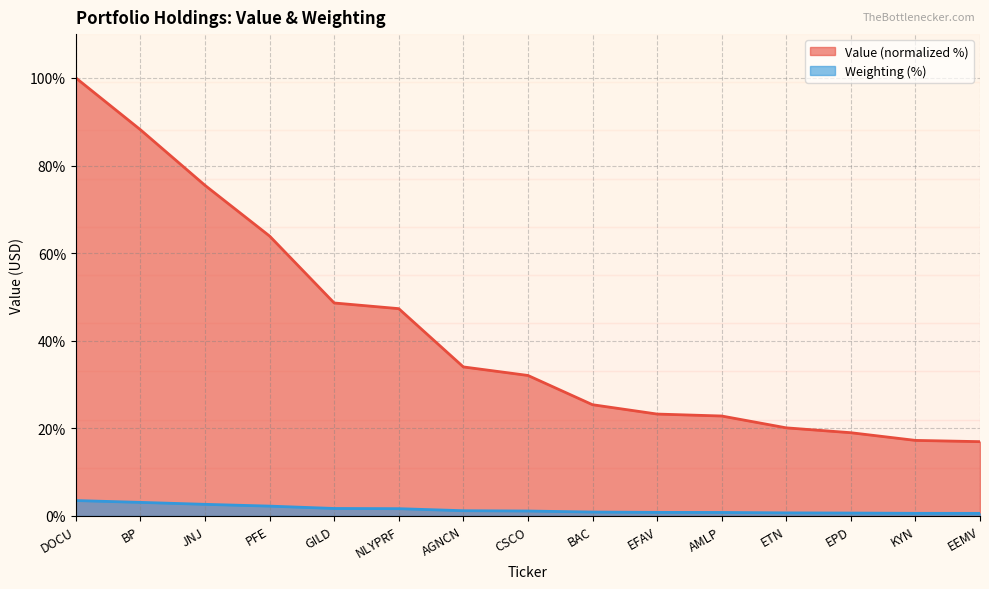

Where does the Weighting series first go above 1?

DOCU